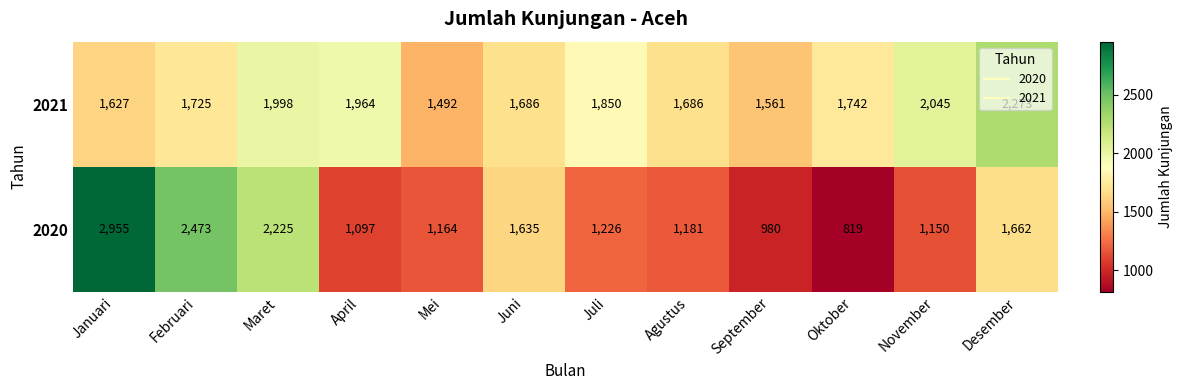

Read the 2020 value at Januari, to the nearest 50.

2950